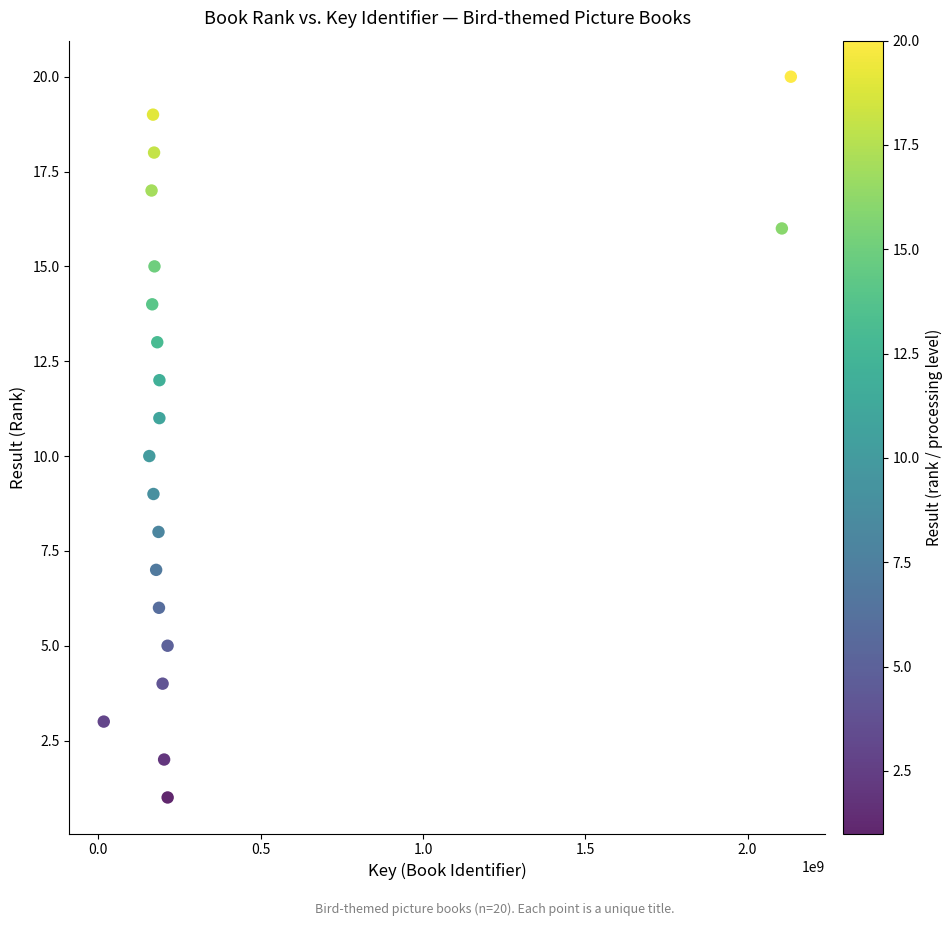

What is the range of Y values (max minus min)?

19